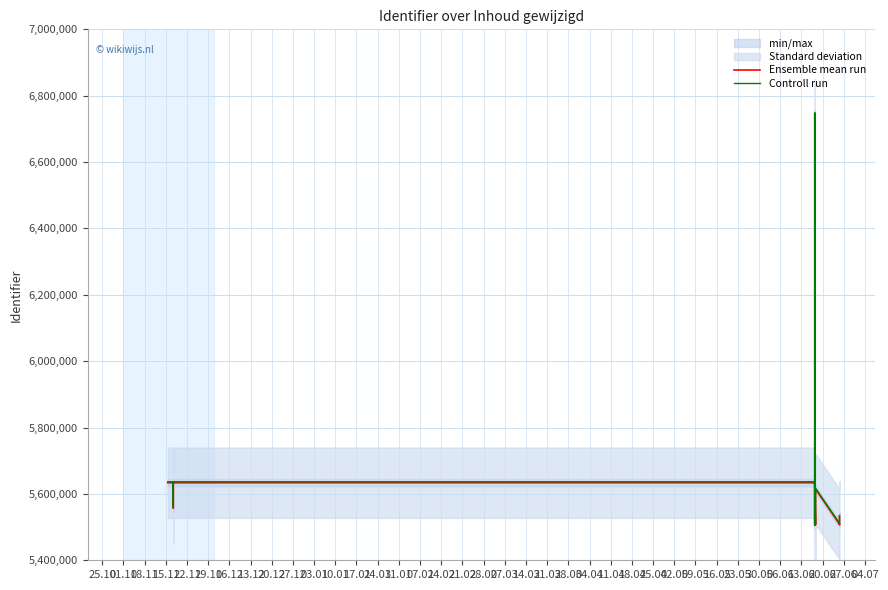

What is the minimum value shown in the chart?

5507033.0